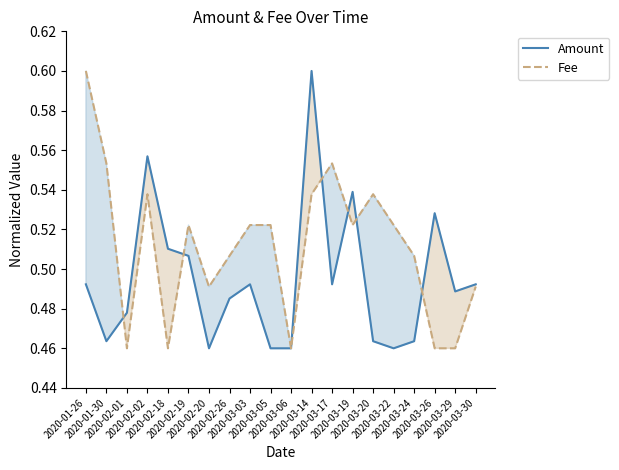

What is the total value across all series at 2020-03-19?

1.1